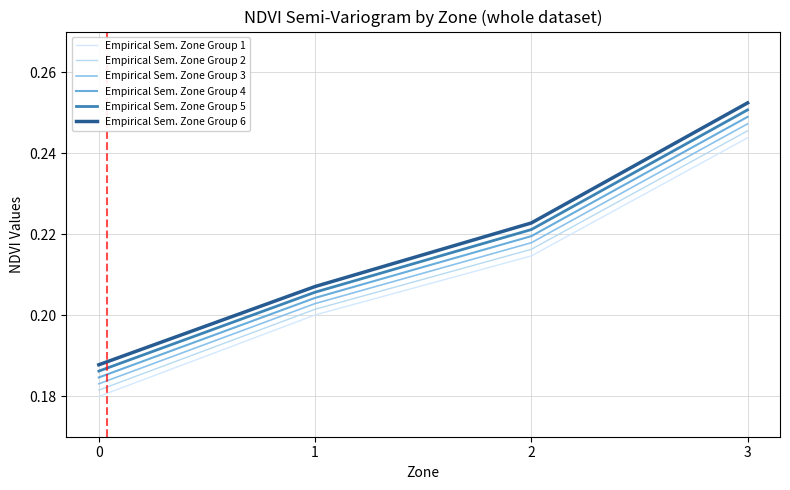

True or false: Empirical Sem. Zone Group 1 has a value of 0.2 at 2.

True